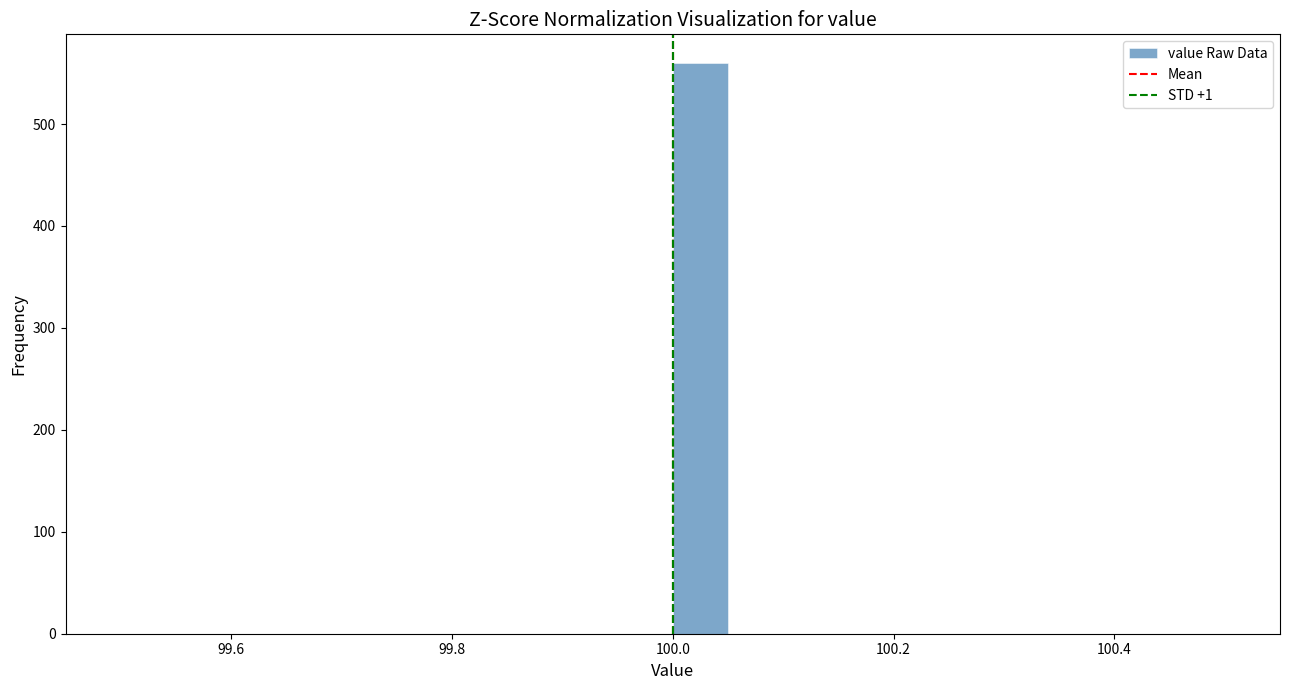

Around what value on the x-axis is the tallest bar? Give the approximate position of its centre, as read against the axis.

100.02